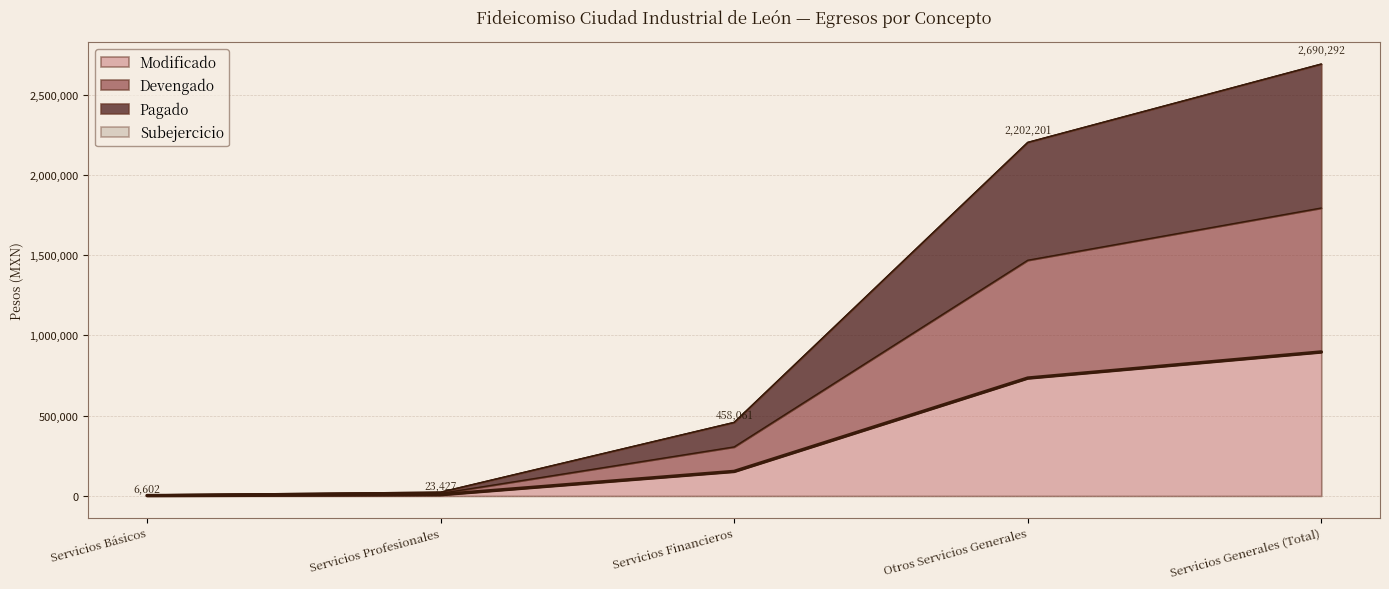

What is the average value of the Pagado series?

1076116.6